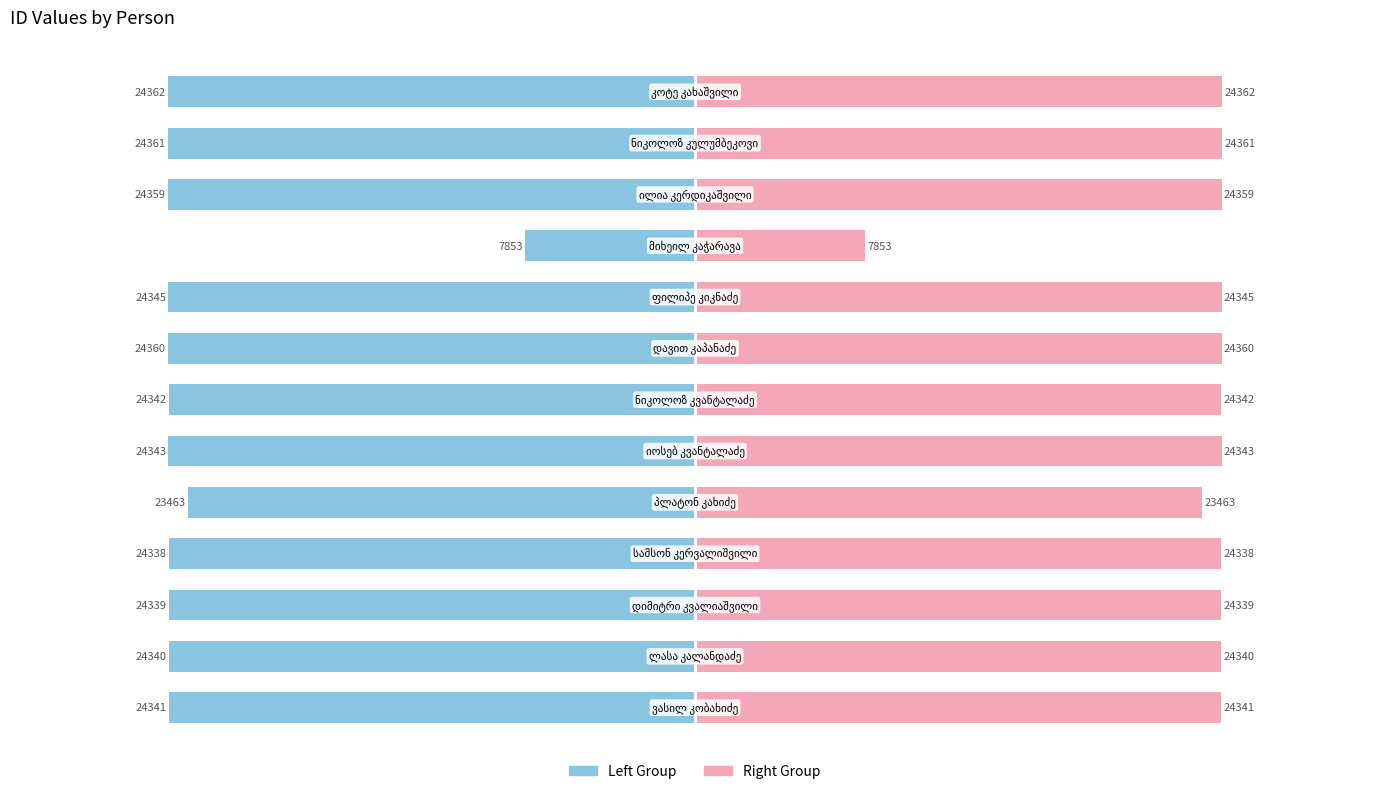

Count the number of data series in this chart.

2